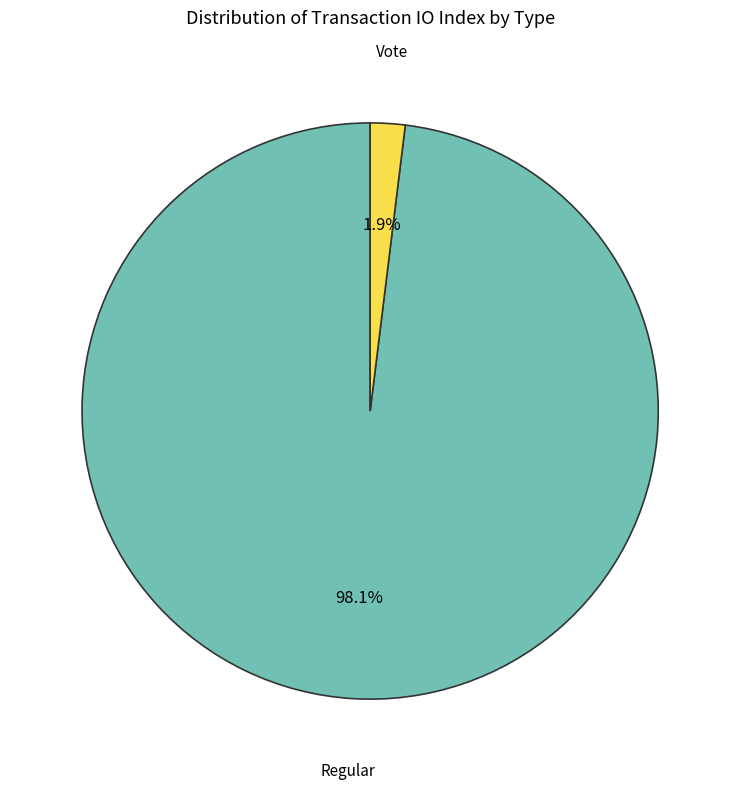

What percentage is the Regular slice, to the nearest percent?

98%